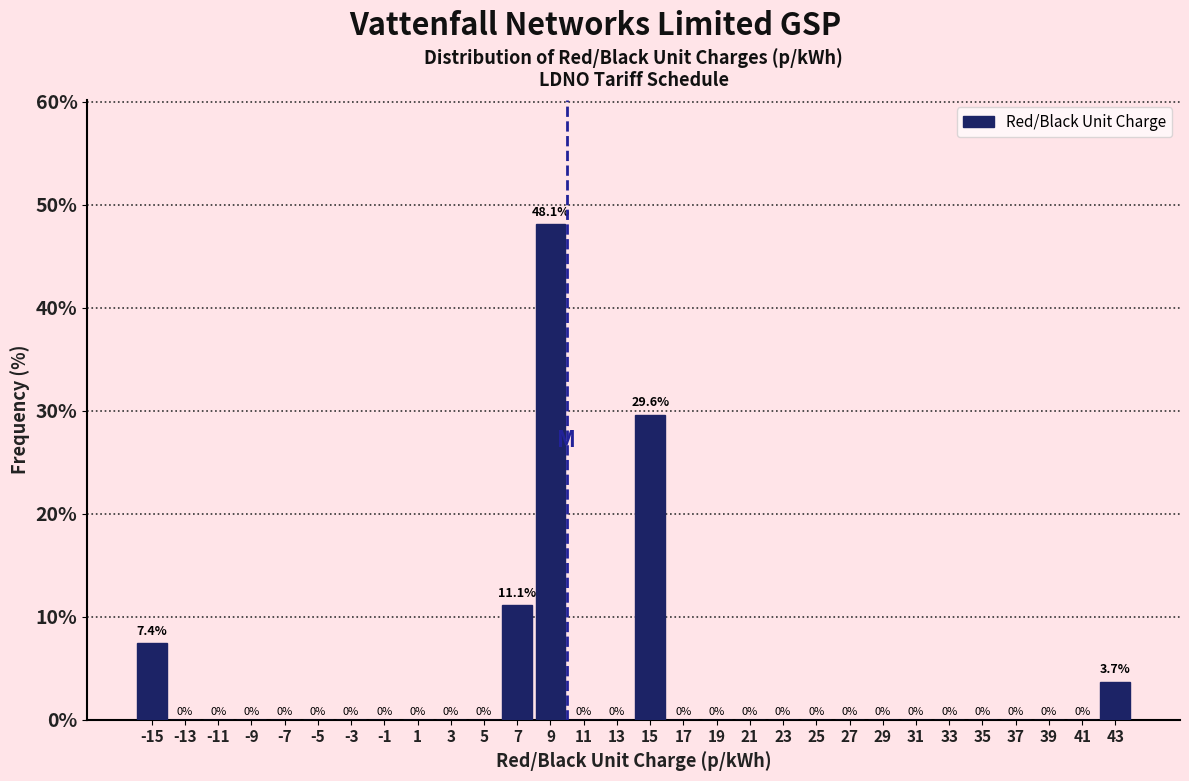

Reading left to right, list every bar in this chart as the range it spans on the x-axis followed by its height.

-16 to -14: 7.4
-14 to -12: 0.0
-12 to -10: 0.0
-10 to -8: 0.0
-8 to -6: 0.0
-6 to -4: 0.0
-4 to -2: 0.0
-2 to 0: 0.0
0 to 2: 0.0
2 to 4: 0.0
4 to 6: 0.0
6 to 8: 11.1
8 to 10: 48.1
10 to 12: 0.0
12 to 14: 0.0
14 to 16: 29.6
16 to 18: 0.0
18 to 20: 0.0
20 to 22: 0.0
22 to 24: 0.0
24 to 26: 0.0
26 to 28: 0.0
28 to 30: 0.0
30 to 32: 0.0
32 to 34: 0.0
34 to 36: 0.0
36 to 38: 0.0
38 to 40: 0.0
40 to 42: 0.0
42 to 44: 3.7